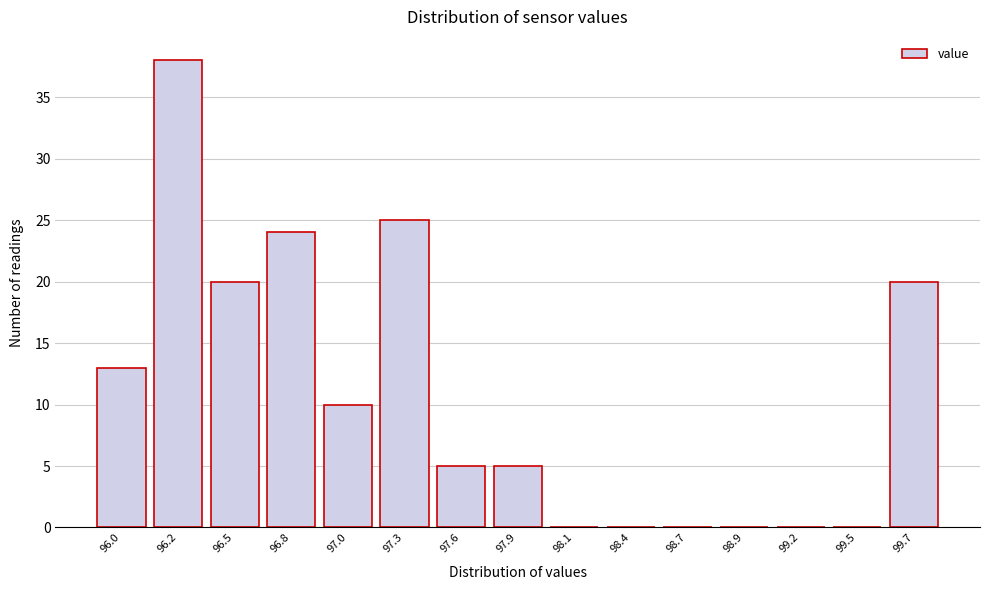

Reading left to right, list all the values displayed in this chart.

96.0=13	96.2=38	96.5=20	96.8=24	97.0=10	97.3=25	97.6=5	97.9=5	98.1=0	98.4=0	98.7=0	98.9=0	99.2=0	99.5=0	99.7=20